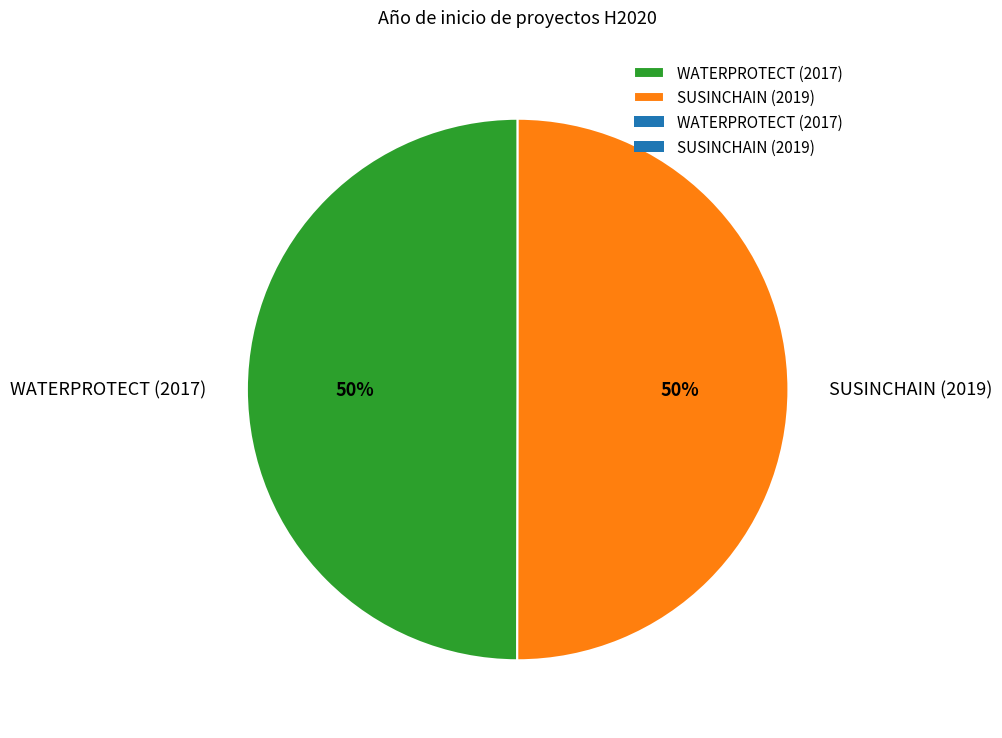

Approximately how many times larger is the value at SUSINCHAIN (2019) compared to WATERPROTECT (2017)?

1.0